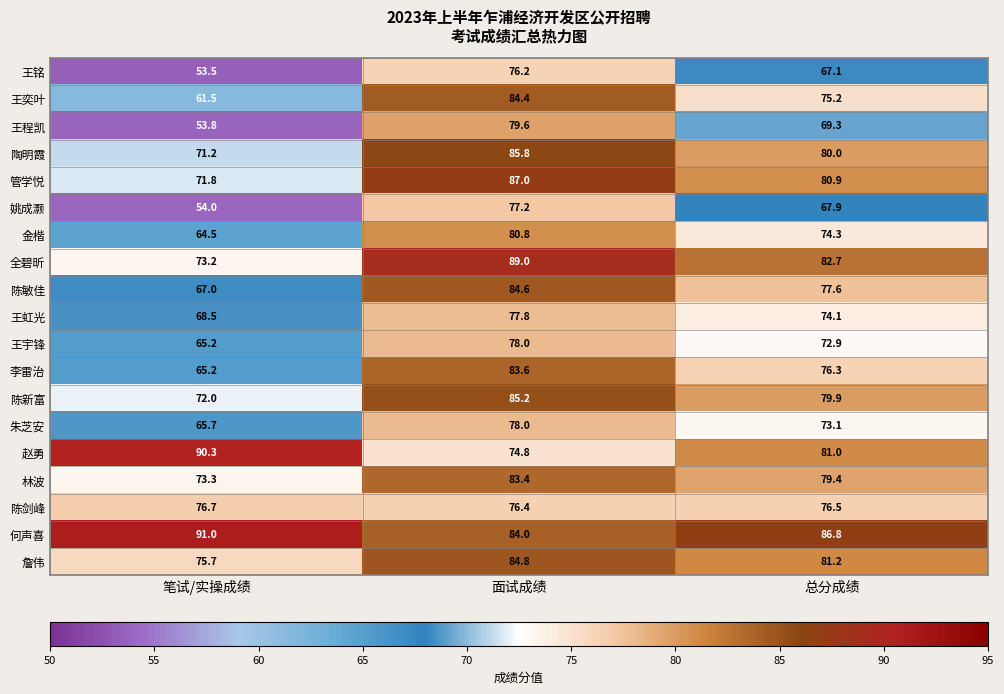

What is the sum of the 林波 values at 笔试/实操成绩 and 总分成绩?

152.7